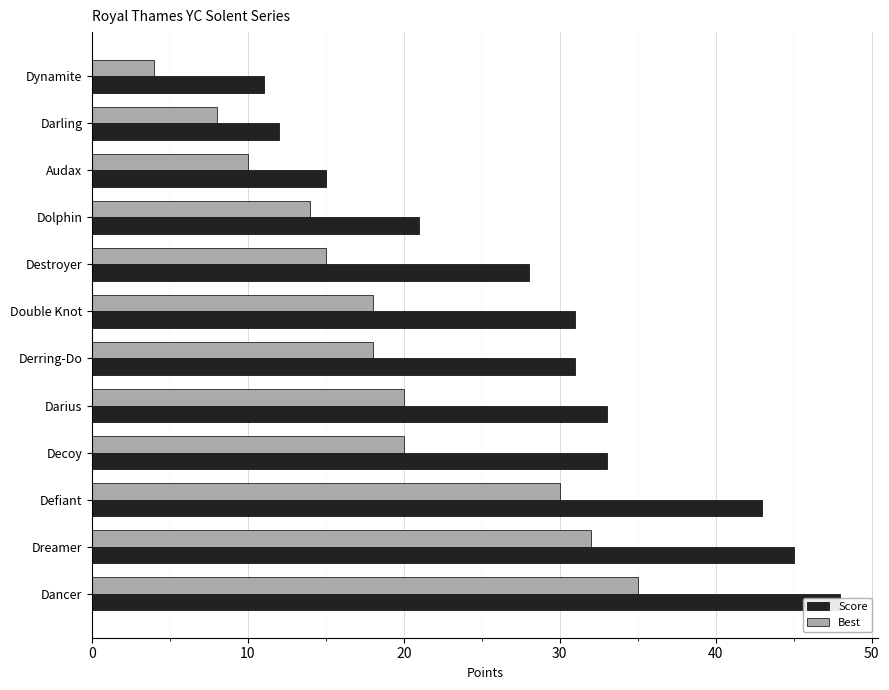

What are all the series names shown in the legend?

Score, Best